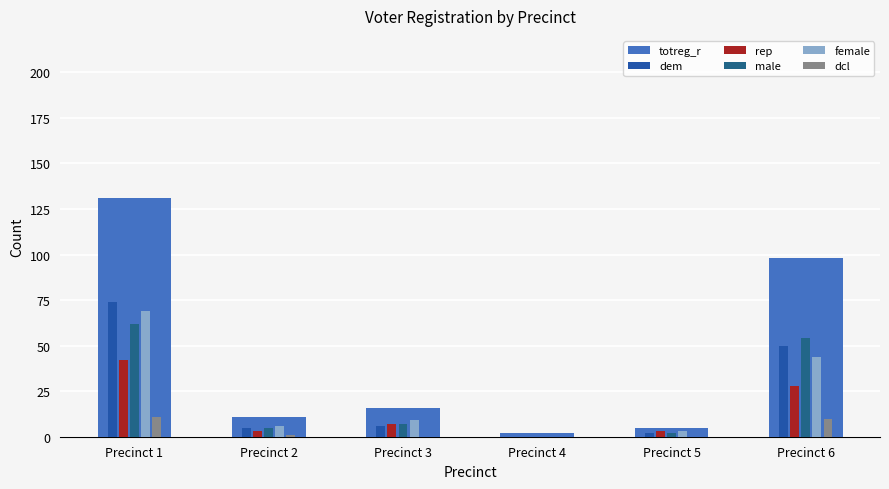

Which series changed the most between Precinct 2 and Precinct 6?

totreg_r